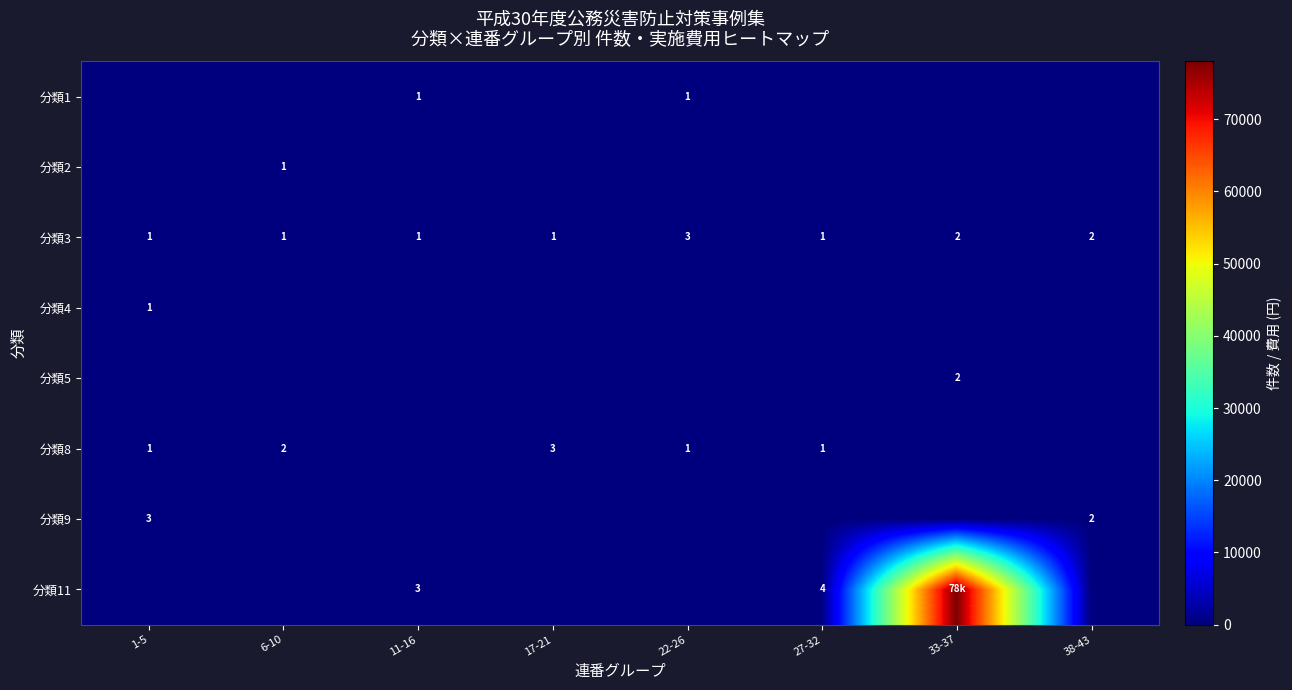

At how many categories does at least one series exceed 55159?

1